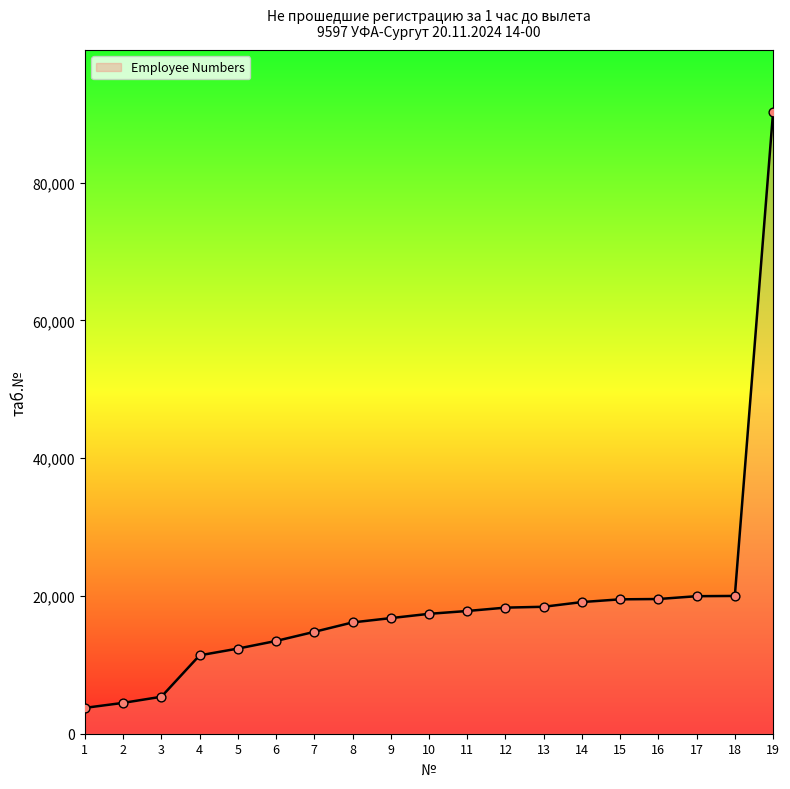

Approximately how many times larger is the value at 16 compared to 12?

1.1